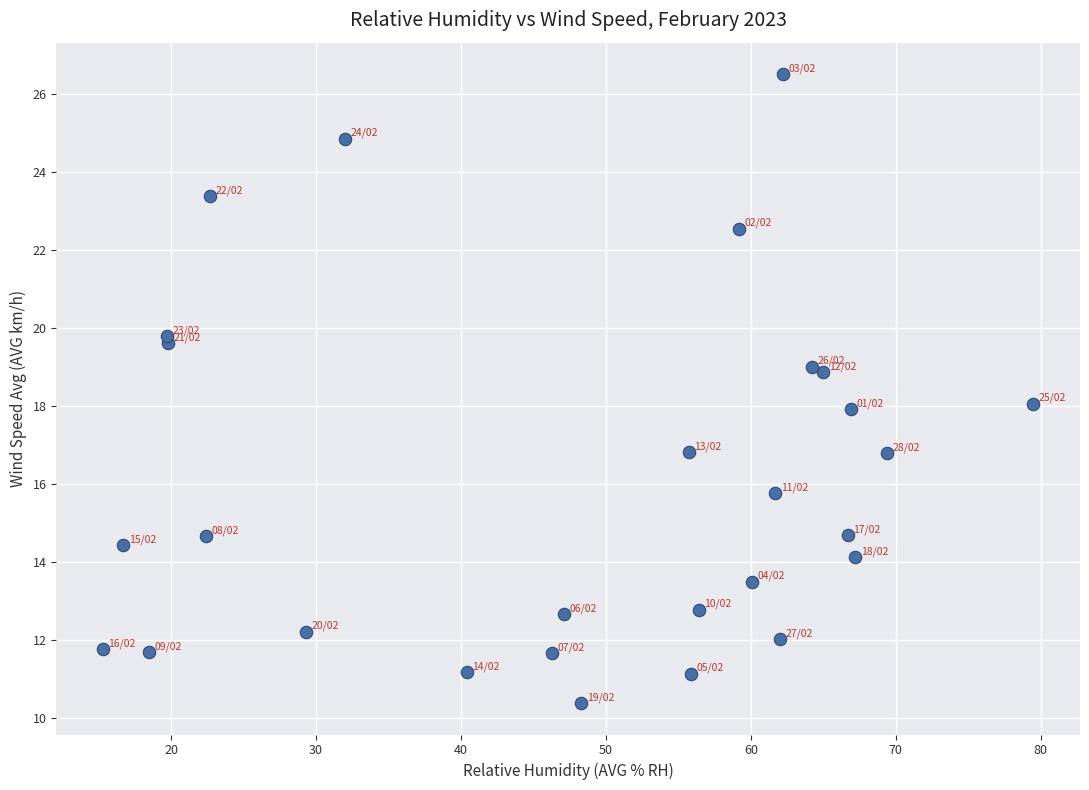

What is the range of Y values (max minus min)?

16.1